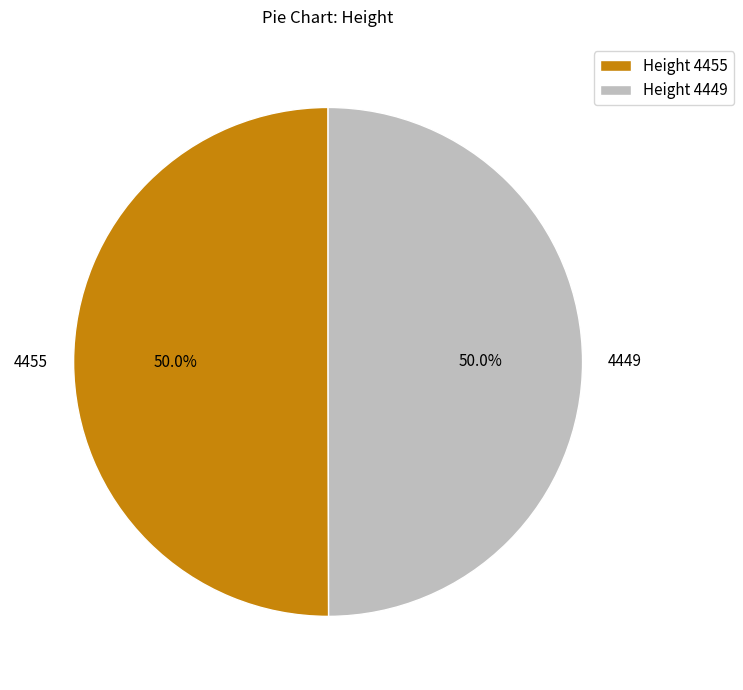

How much of the chart is everything except 4449?

50.0%